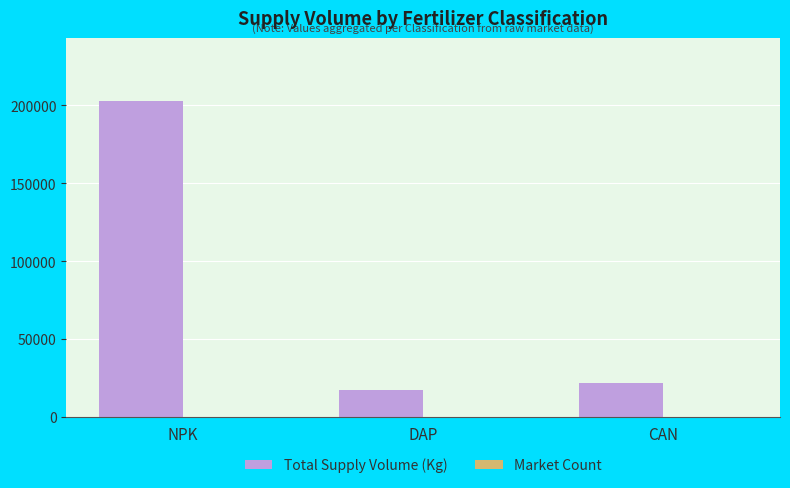

The Total Supply Volume (Kg) series shows 37265 at CAN. True or false?

False